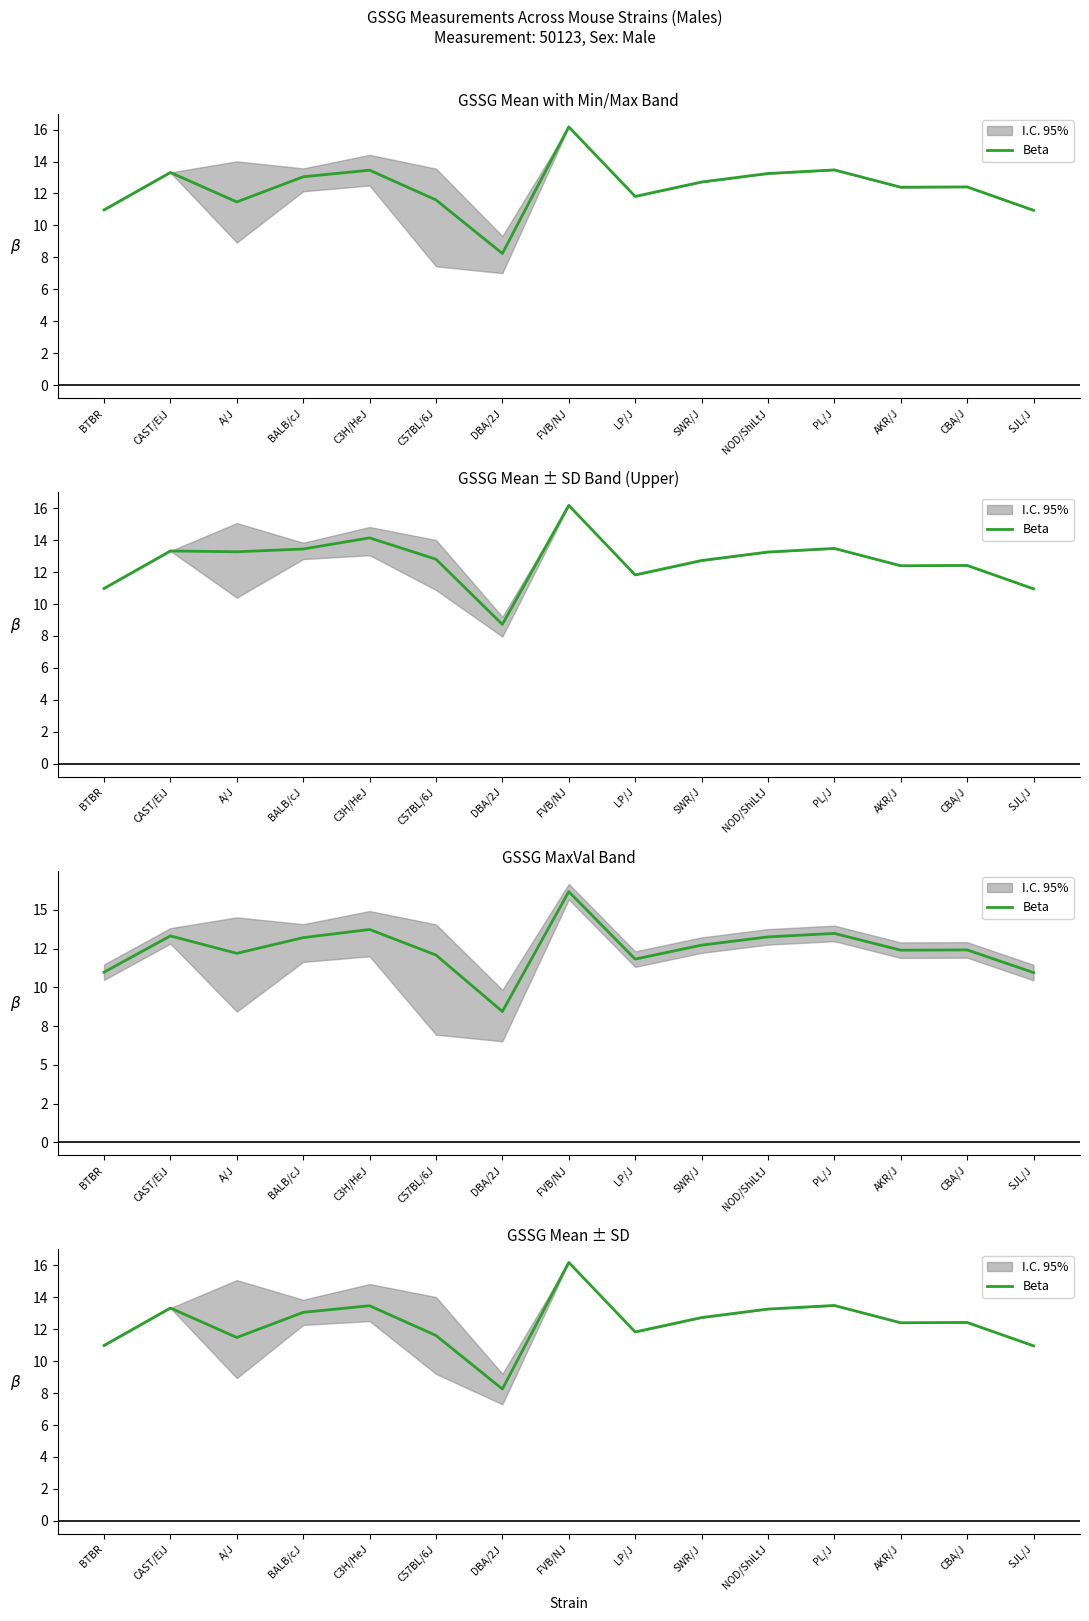

What is the minimum value shown in the chart?

8.2